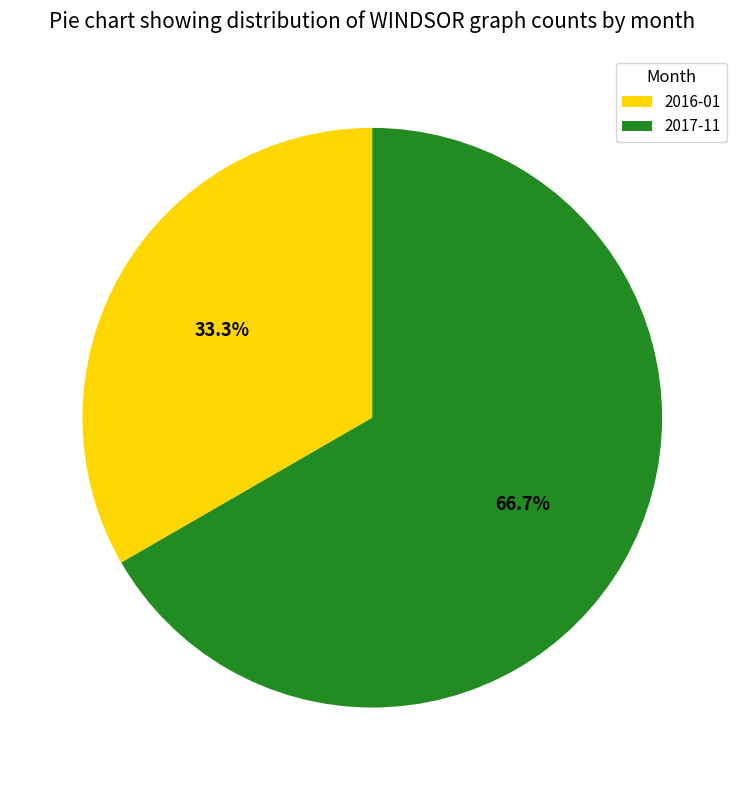

How much of the chart is everything except 2017-11?

33.3%